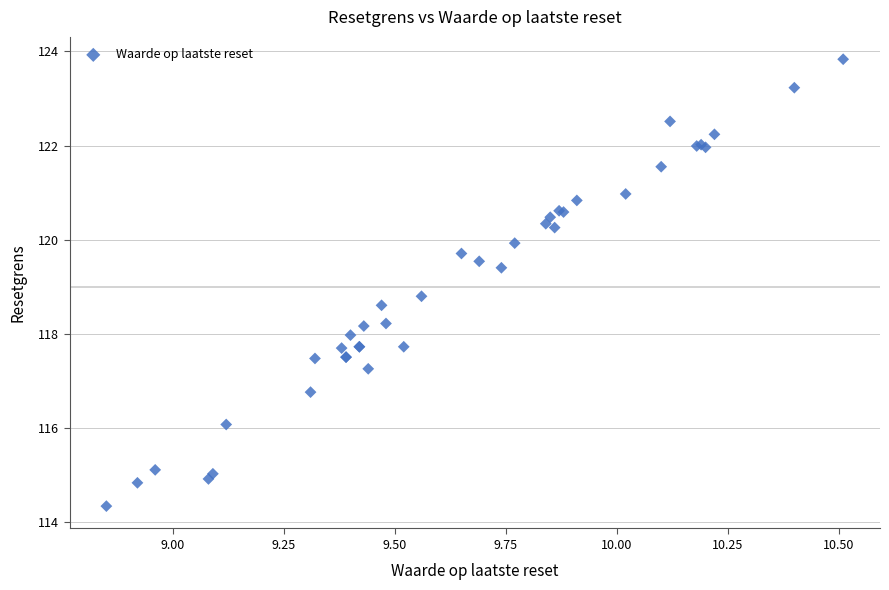

What Y value in the scatter plot is closest to 119?

118.8